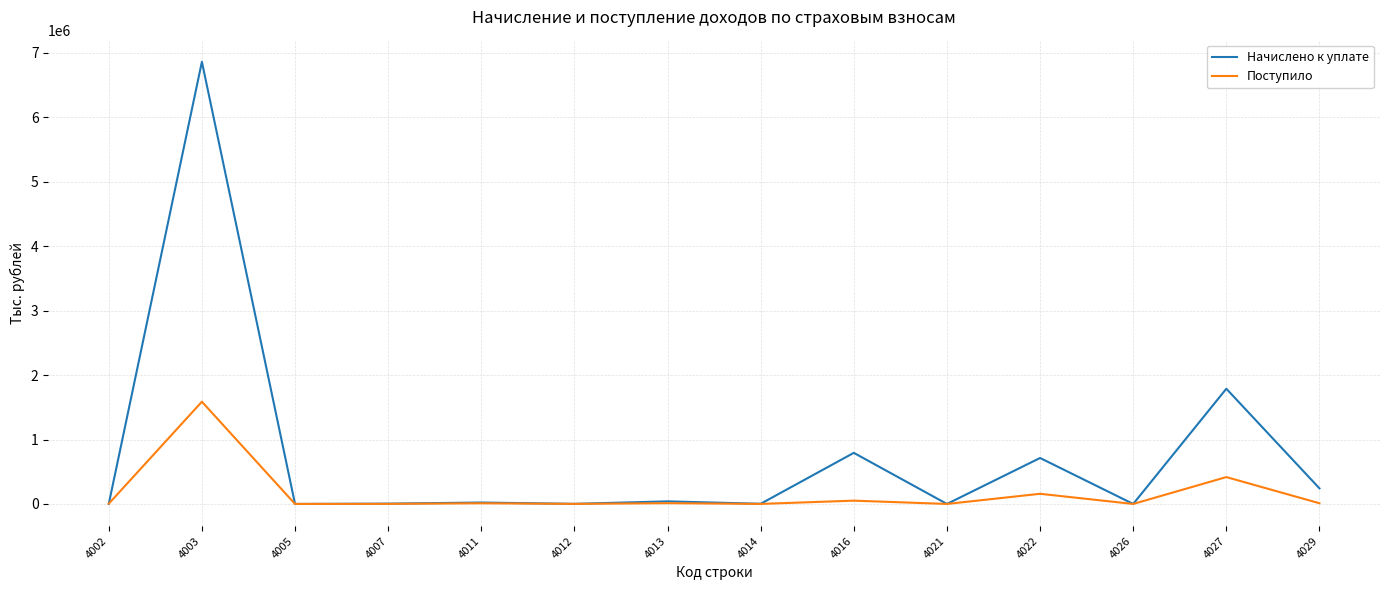

What is the maximum value for Начислено к уплате?

6861358